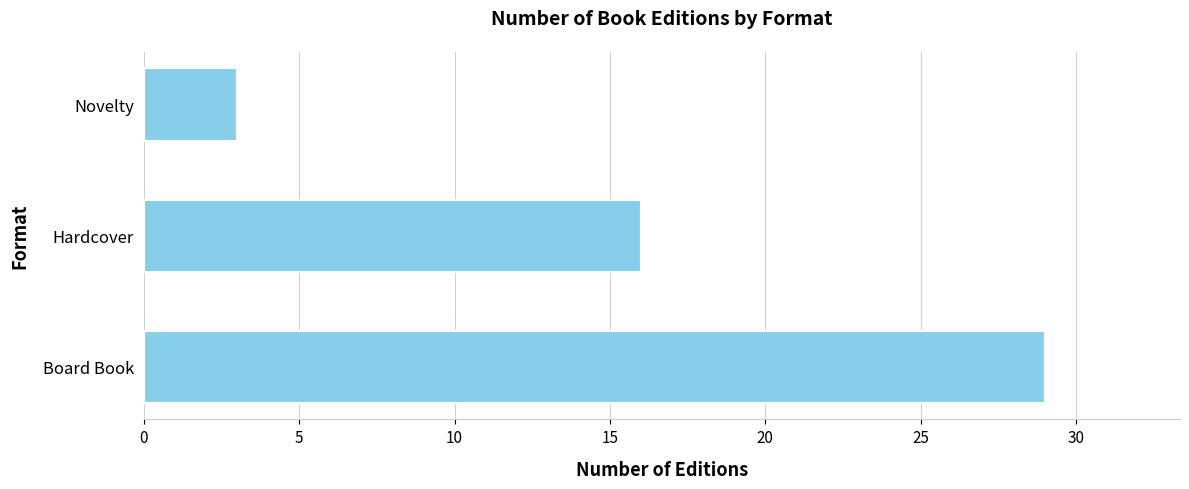

List the labels in order of value, smallest first.

Novelty, Hardcover, Board Book